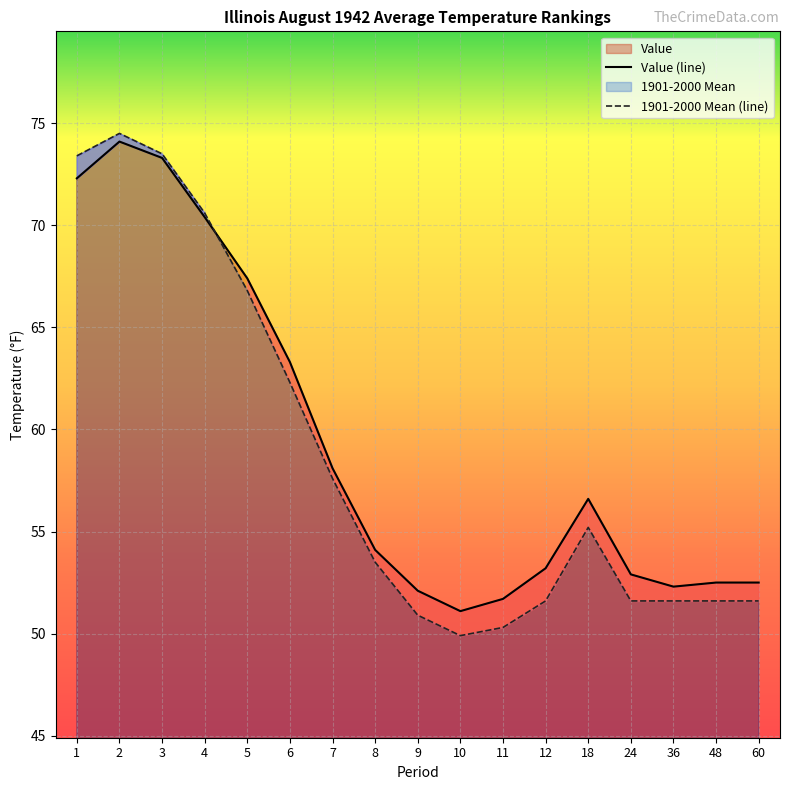

Which series ends up on top after the final intersection of 1901-2000 Mean and Value?

Value